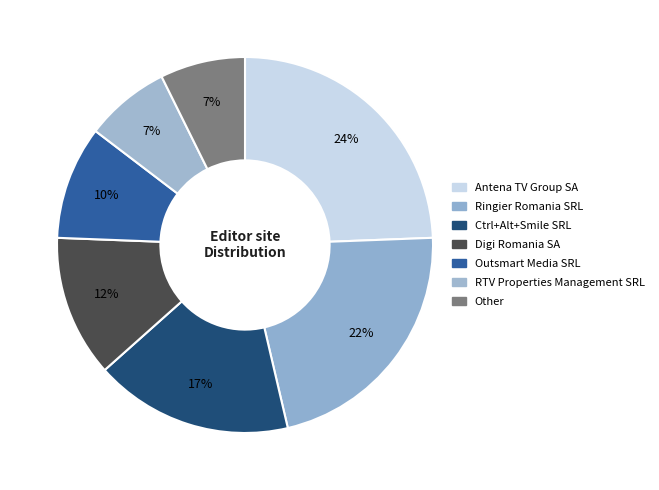

How many segments does this pie chart have?

7